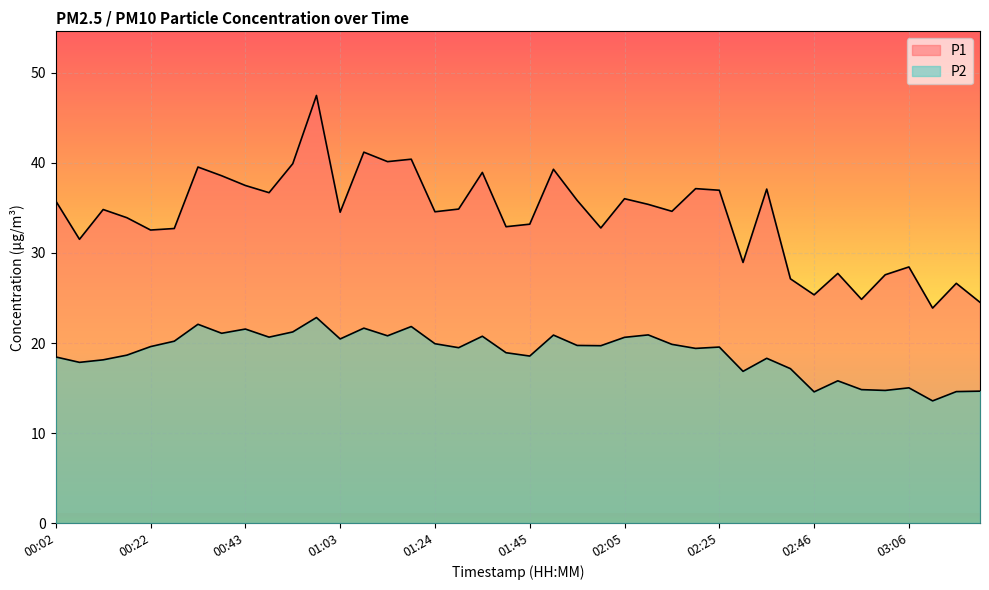

What is the difference between the P2 values at 01:13 and 02:15?

0.9